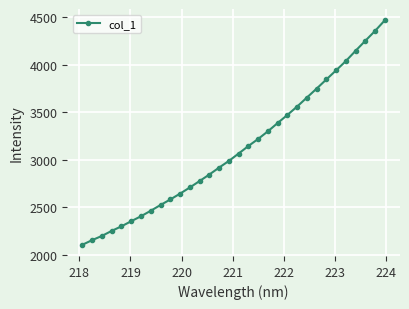

What is the greatest value displayed?

4470.2